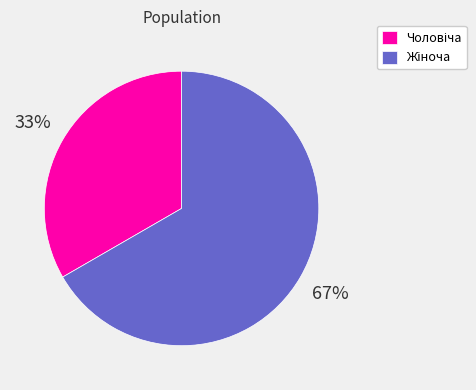

To the nearest percent, what is the average slice percentage?

50%